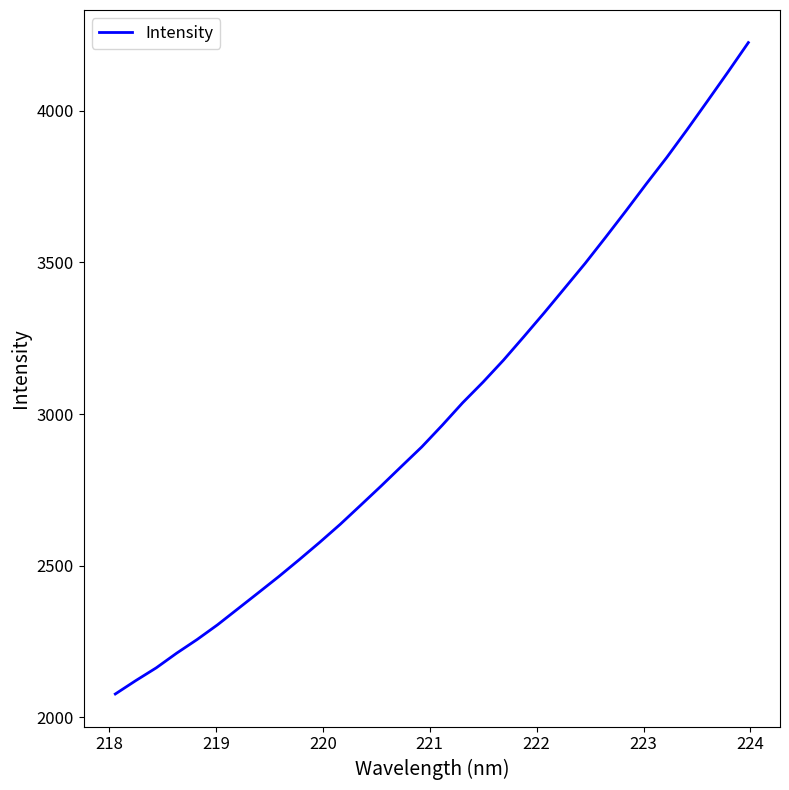

What is the difference between the maximum and minimum values?

2147.7